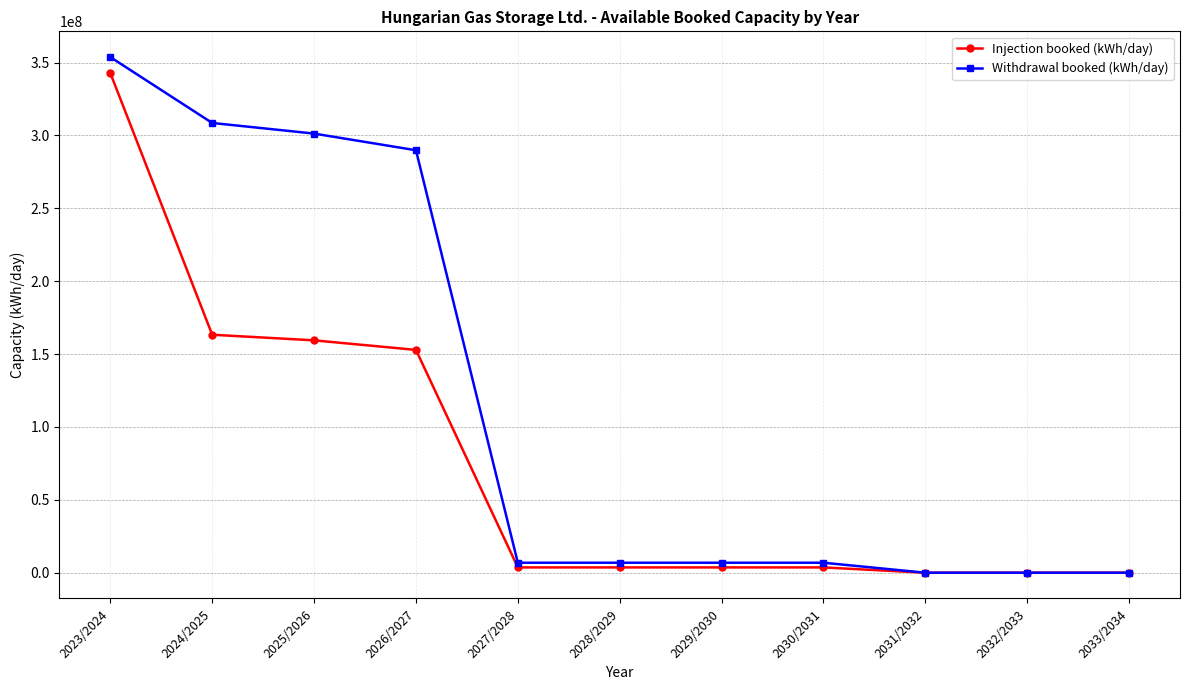

Where is Withdrawal booked (kWh/day) nearest to the value 176890794?

2026/2027